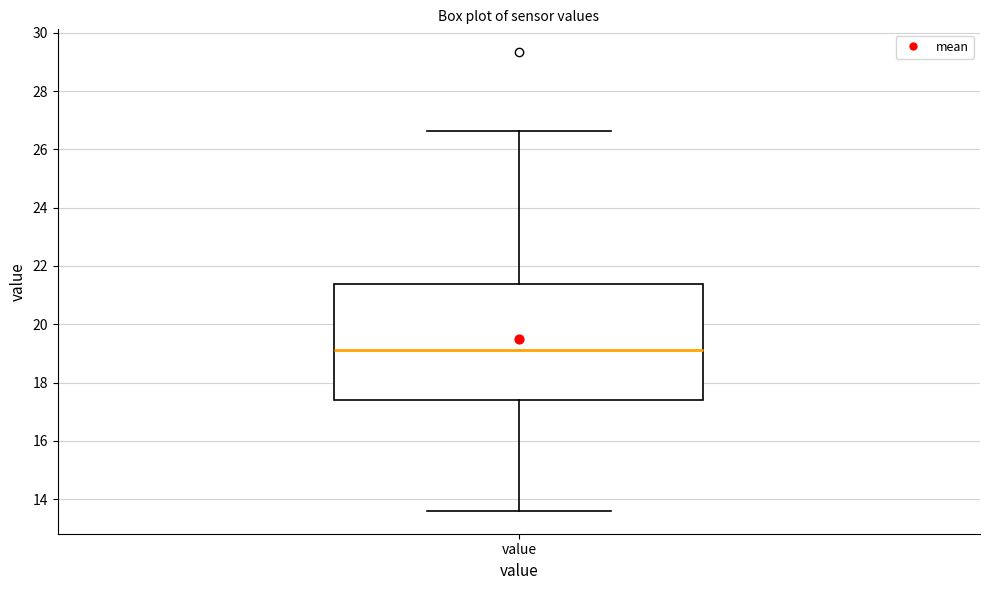

Transcribe this box plot: give where the median line is, the range the box spans, and where the two whiskers end, as read against the y-axis. The values are not printed on the chart, so give them approximately, as read against the axis.

median 19.2, box 17.4 to 21.4, whiskers 13.6 to 26.6